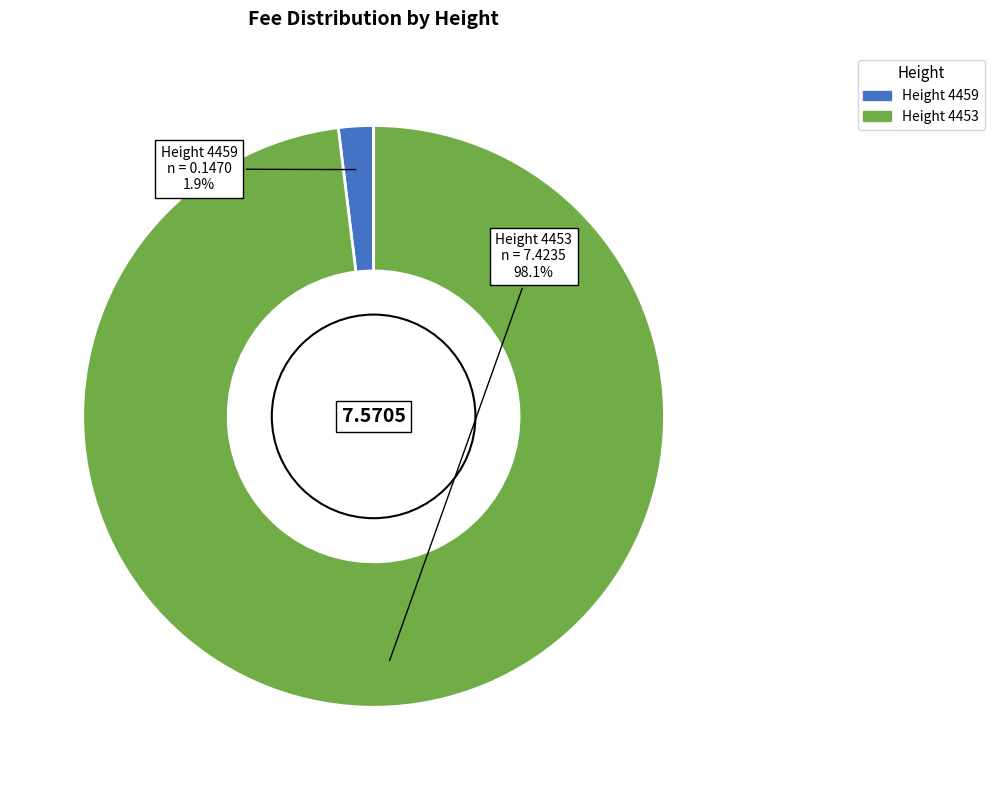

Is there any slice that represents more than half of the pie?

Yes